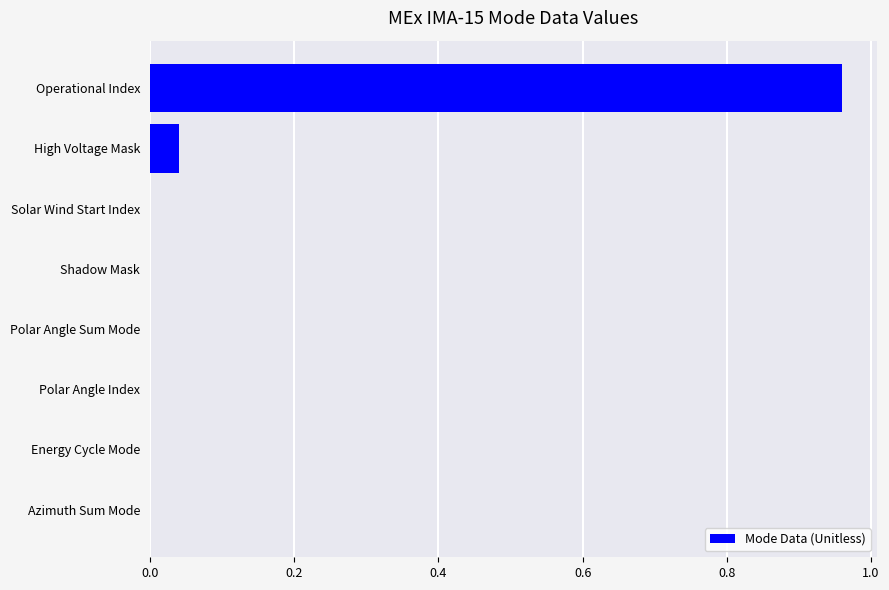

What is the change in value from Operational Index to Polar Angle Index?

-1.0